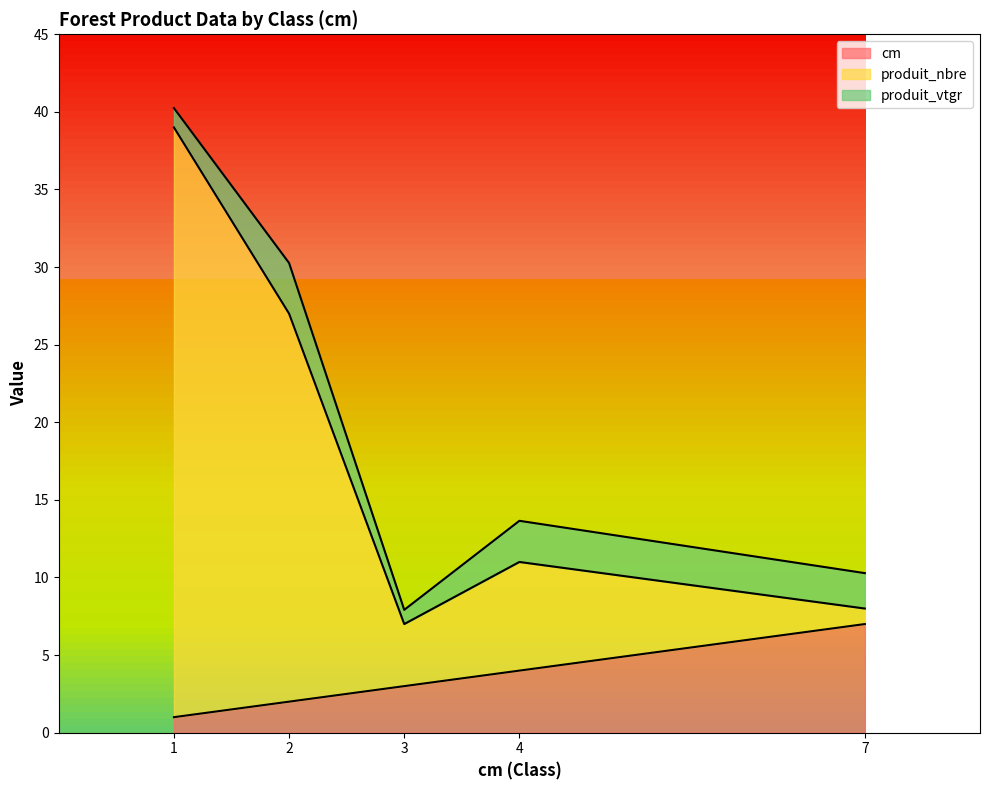

How many data points does each series have?

5